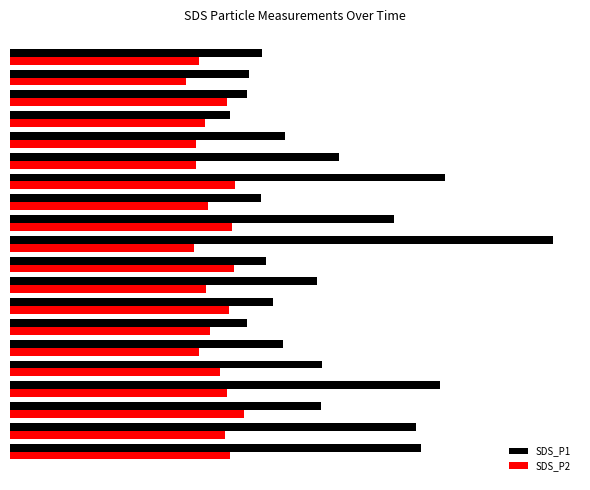

Reading right to left, what are all the values shown in this chart?

SDS_P1: 4.9	4.7	4.6	4.3	5.4	6.4	8.5	4.9	7.5	10.6	5.0	6.0	5.1	4.6	5.3	6.1	8.4	6.1	7.9	8.0
SDS_P2: 3.7	3.4	4.2	3.8	3.6	3.6	4.4	3.9	4.3	3.6	4.4	3.8	4.3	3.9	3.7	4.1	4.2	4.6	4.2	4.3